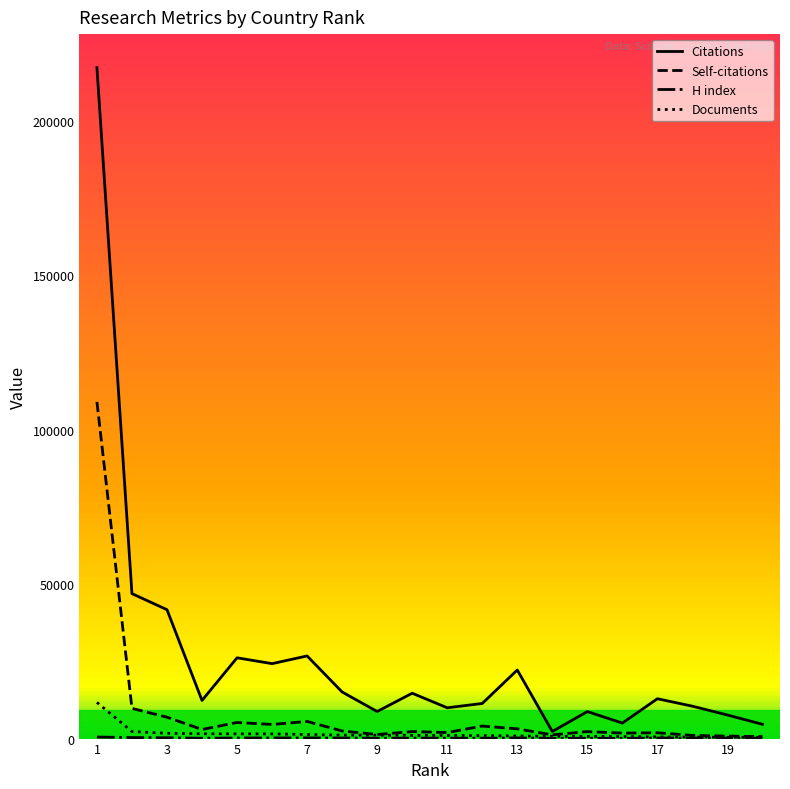

What is the maximum value for Self-citations?

109022